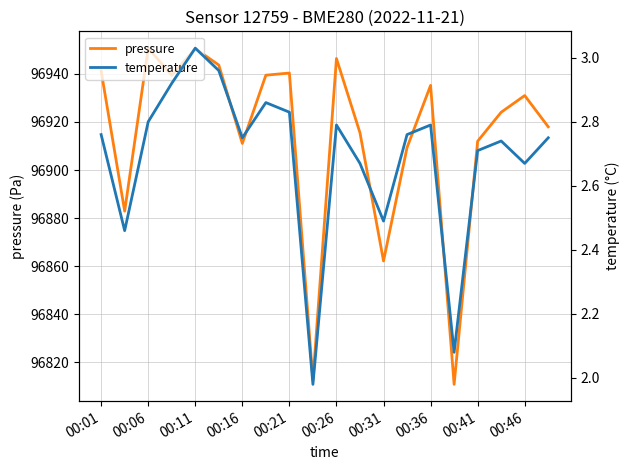

List the series in order of their overall mean, lowest first.

temperature, pressure